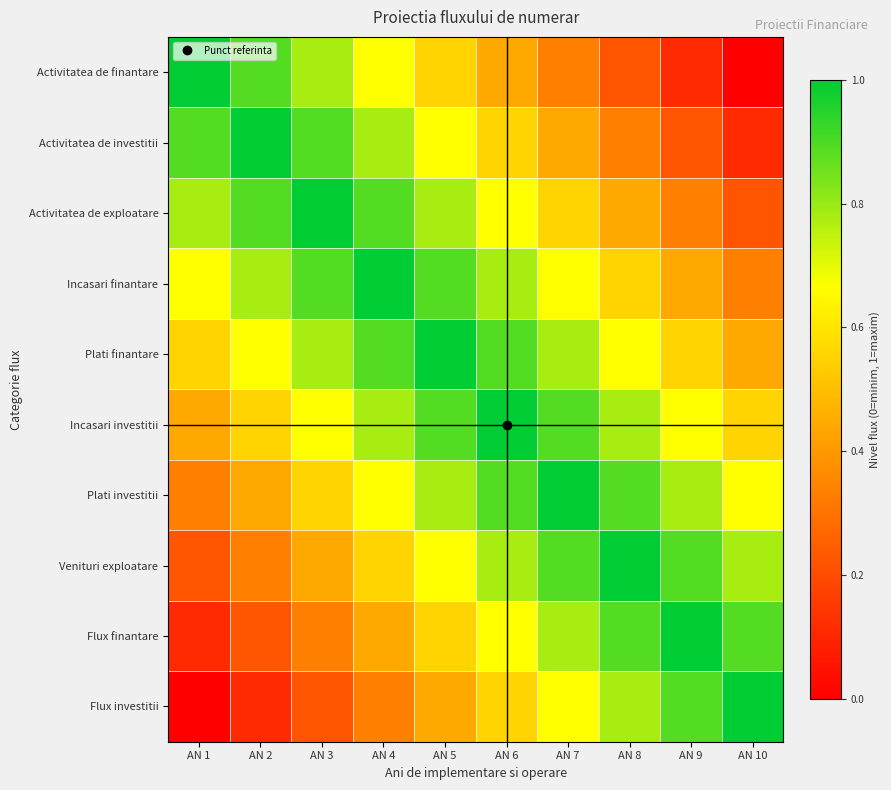

Reading right to left, list all the values displayed in this chart.

Activitatea de finantare: AN 10=0.0	AN 9=0.1	AN 8=0.2	AN 7=0.3	AN 6=0.4	AN 5=0.6	AN 4=0.7	AN 3=0.8	AN 2=0.9	AN 1=1.0
Activitatea de investitii: AN 10=0.1	AN 9=0.2	AN 8=0.3	AN 7=0.4	AN 6=0.6	AN 5=0.7	AN 4=0.8	AN 3=0.9	AN 2=1.0	AN 1=0.9
Activitatea de exploatare: AN 10=0.2	AN 9=0.3	AN 8=0.4	AN 7=0.6	AN 6=0.7	AN 5=0.8	AN 4=0.9	AN 3=1.0	AN 2=0.9	AN 1=0.8
Incasari finantare: AN 10=0.3	AN 9=0.4	AN 8=0.6	AN 7=0.7	AN 6=0.8	AN 5=0.9	AN 4=1.0	AN 3=0.9	AN 2=0.8	AN 1=0.7
Plati finantare: AN 10=0.4	AN 9=0.6	AN 8=0.7	AN 7=0.8	AN 6=0.9	AN 5=1.0	AN 4=0.9	AN 3=0.8	AN 2=0.7	AN 1=0.6
Incasari investitii: AN 10=0.6	AN 9=0.7	AN 8=0.8	AN 7=0.9	AN 6=1.0	AN 5=0.9	AN 4=0.8	AN 3=0.7	AN 2=0.6	AN 1=0.4
Plati investitii: AN 10=0.7	AN 9=0.8	AN 8=0.9	AN 7=1.0	AN 6=0.9	AN 5=0.8	AN 4=0.7	AN 3=0.6	AN 2=0.4	AN 1=0.3
Venituri exploatare: AN 10=0.8	AN 9=0.9	AN 8=1.0	AN 7=0.9	AN 6=0.8	AN 5=0.7	AN 4=0.6	AN 3=0.4	AN 2=0.3	AN 1=0.2
Flux finantare: AN 10=0.9	AN 9=1.0	AN 8=0.9	AN 7=0.8	AN 6=0.7	AN 5=0.6	AN 4=0.4	AN 3=0.3	AN 2=0.2	AN 1=0.1
Flux investitii: AN 10=1.0	AN 9=0.9	AN 8=0.8	AN 7=0.7	AN 6=0.6	AN 5=0.4	AN 4=0.3	AN 3=0.2	AN 2=0.1	AN 1=0.0